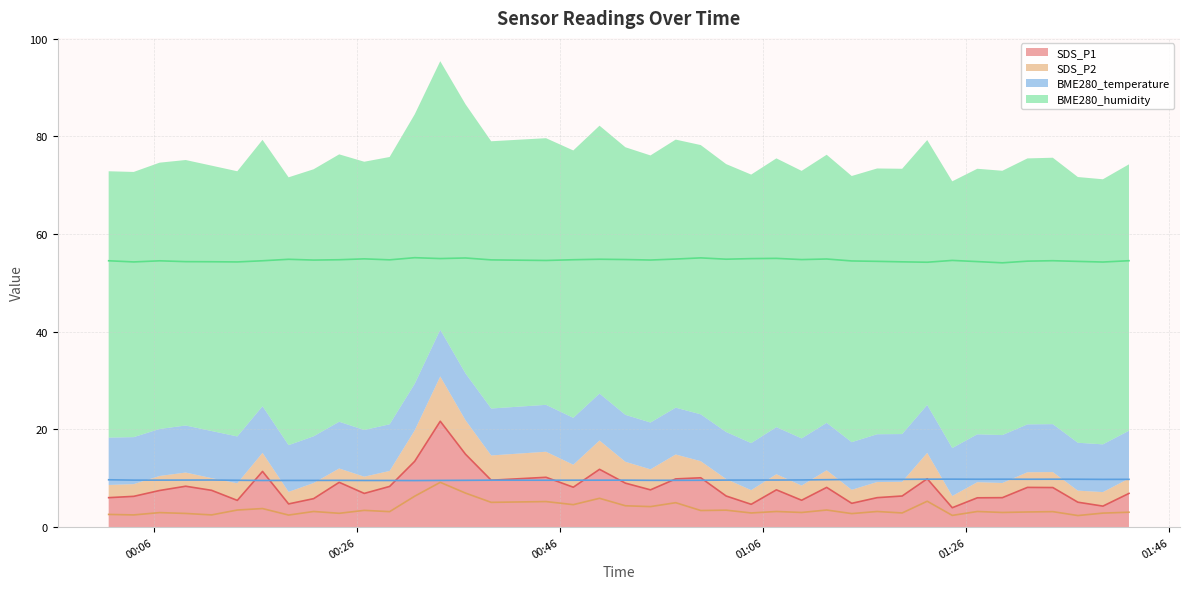

True or false: BME280_humidity has a value of 28.1 at 2022/11/25 01:09:47.

False